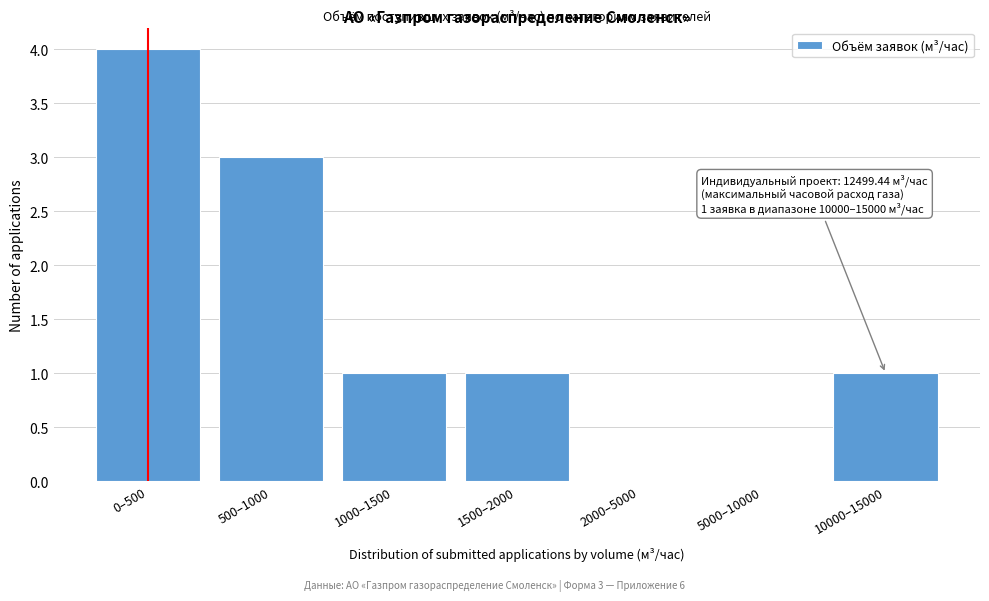

Reading right to left, extract all data points from this chart.

10000–15000=1	5000–10000=0	2000–5000=0	1500–2000=1	1000–1500=1	500–1000=3	0–500=4